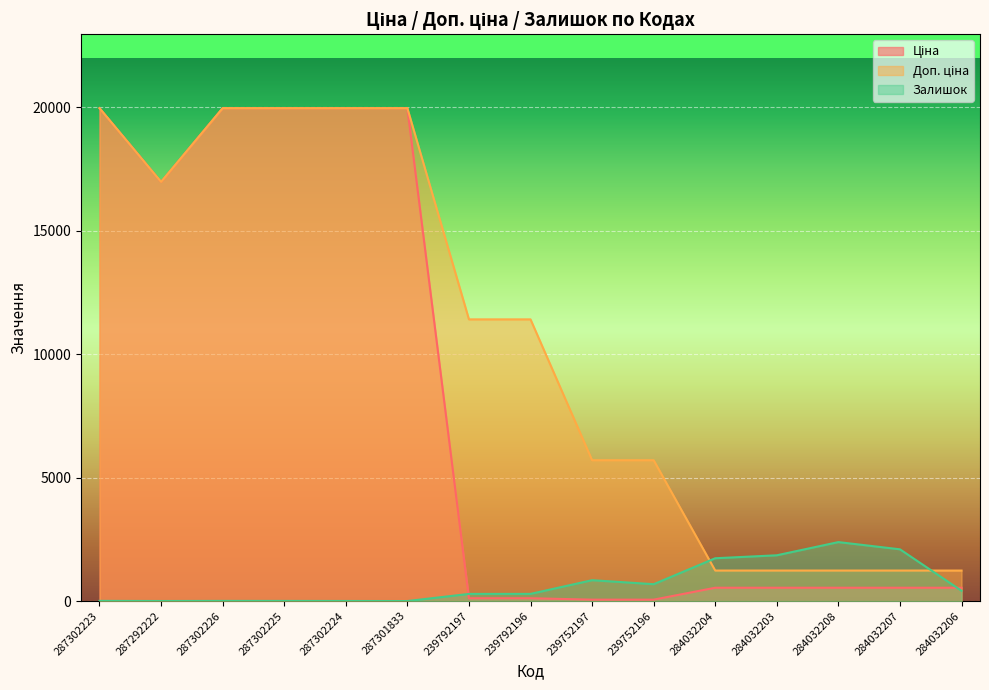

What is the value of the Ціна point at the 7th from the left?

114.1